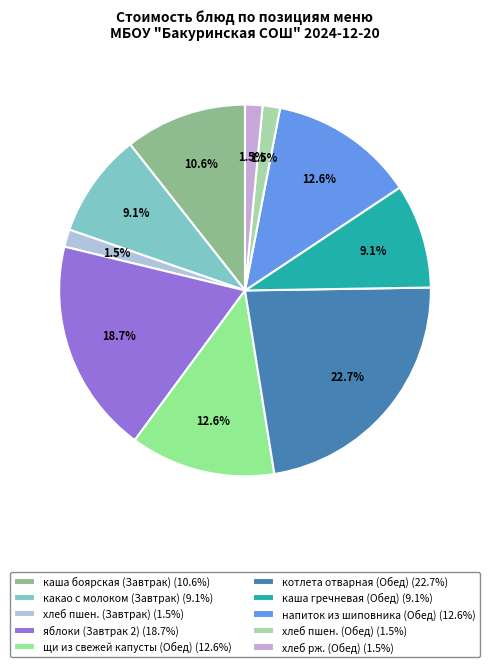

To the nearest percent, what is the average slice percentage?

10%